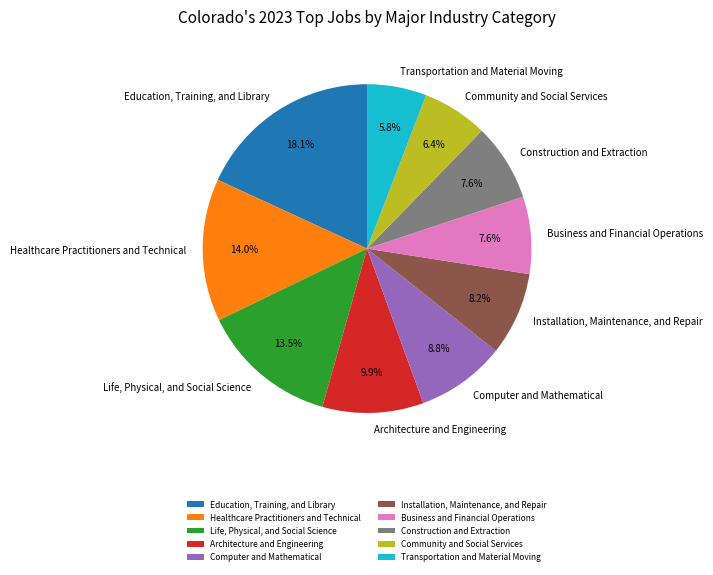

Is it true that Computer and Mathematical is 1% of the pie?

False